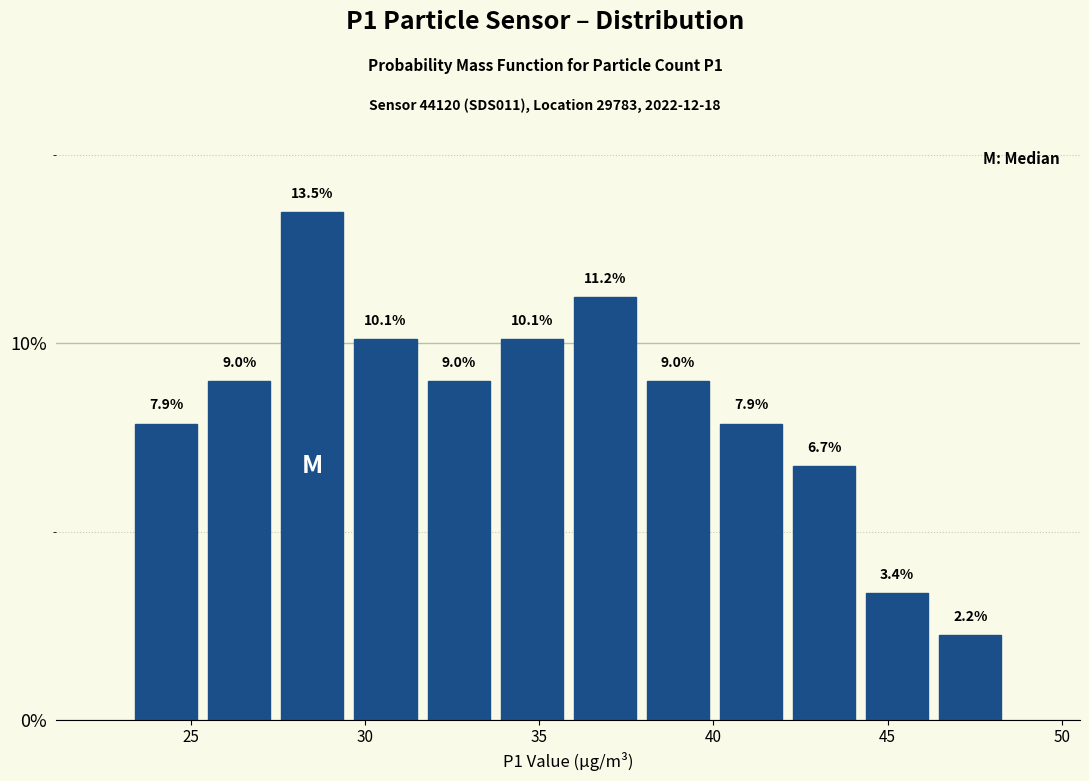

What is the height of the bar covering 27.5 to 29.5 on the x-axis? The bar edges are not printed on the chart, so give them approximately, as read against the axis.

13.5